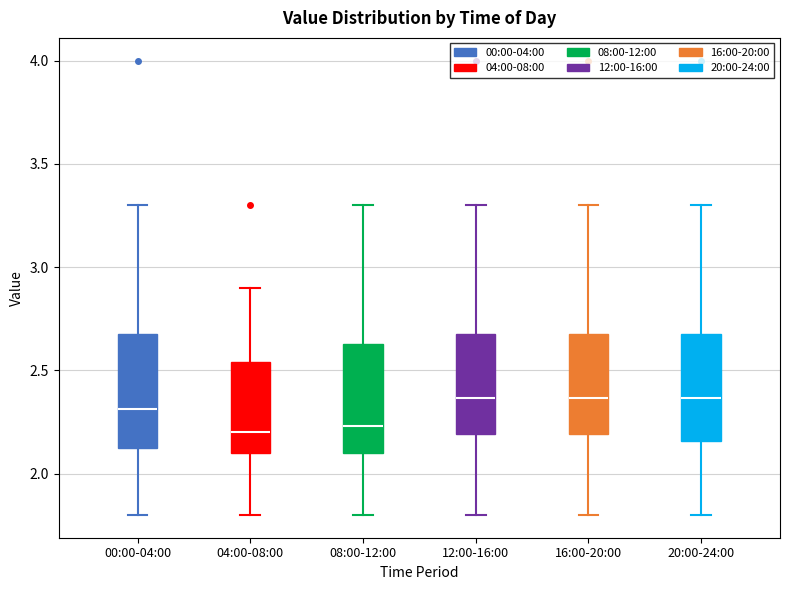

Where does the median line of the box for 16:00-20:00 sit on the y-axis? The values are not printed on the chart, so give them approximately, as read against the axis.

2.35